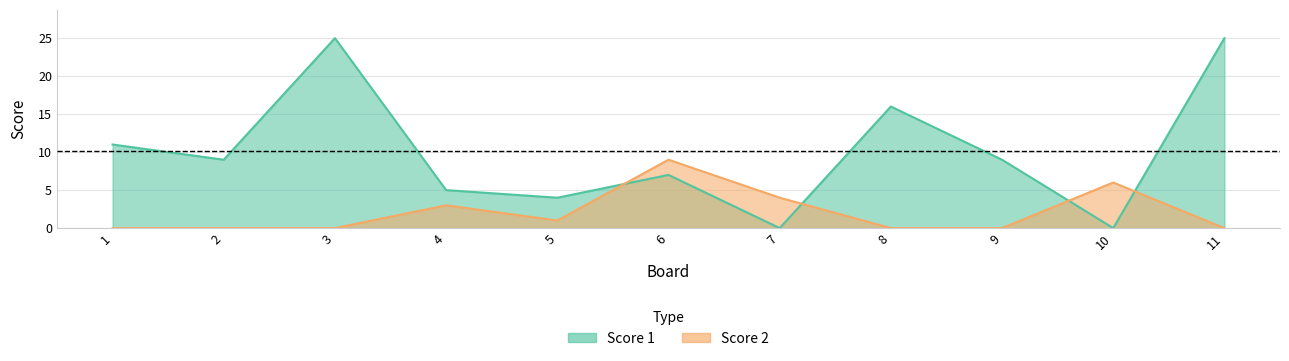

What is the average value of the Score 1 series?

10